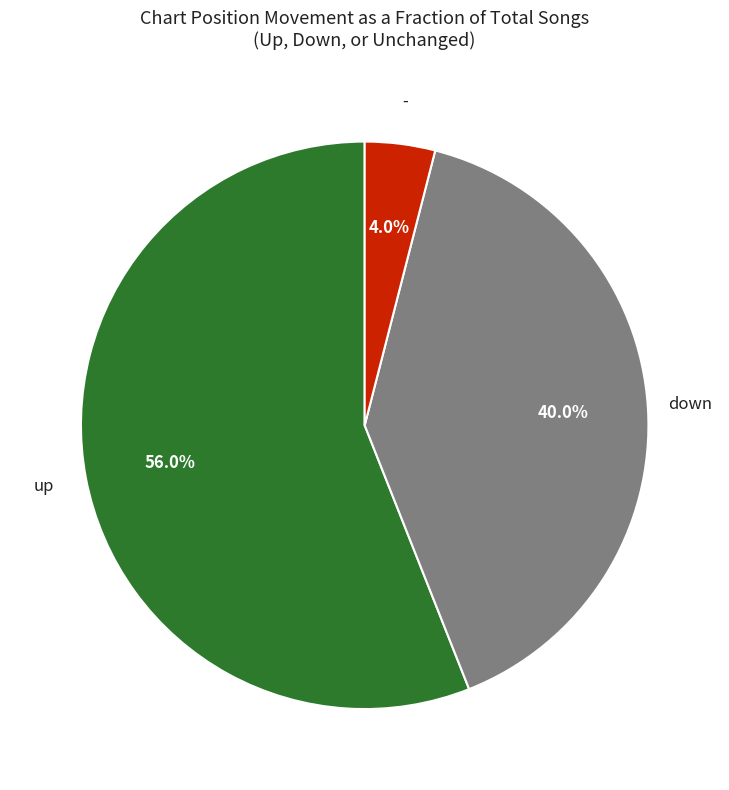

What percentage do down and - together represent?

44.0%